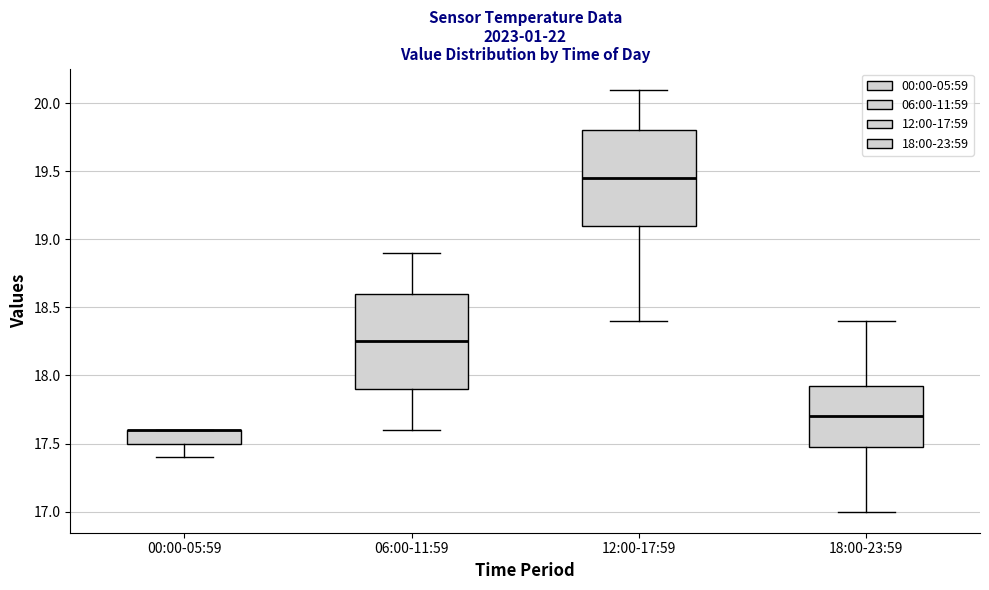

Reading left to right, transcribe this box plot: for each box, give where its median line is, the range the box spans, and where its two whiskers end, as read against the y-axis. The values are not printed on the chart, so give them approximately, as read against the axis.

00:00-05:59: median 17.60 (drawn on the box's upper edge), box 17.50 to 17.60, whiskers 17.40 to 17.60
06:00-11:59: median 18.25, box 17.90 to 18.60, whiskers 17.60 to 18.90
12:00-17:59: median 19.45, box 19.10 to 19.80, whiskers 18.40 to 20.10
18:00-23:59: median 17.70, box 17.50 to 17.95, whiskers 17.00 to 18.40